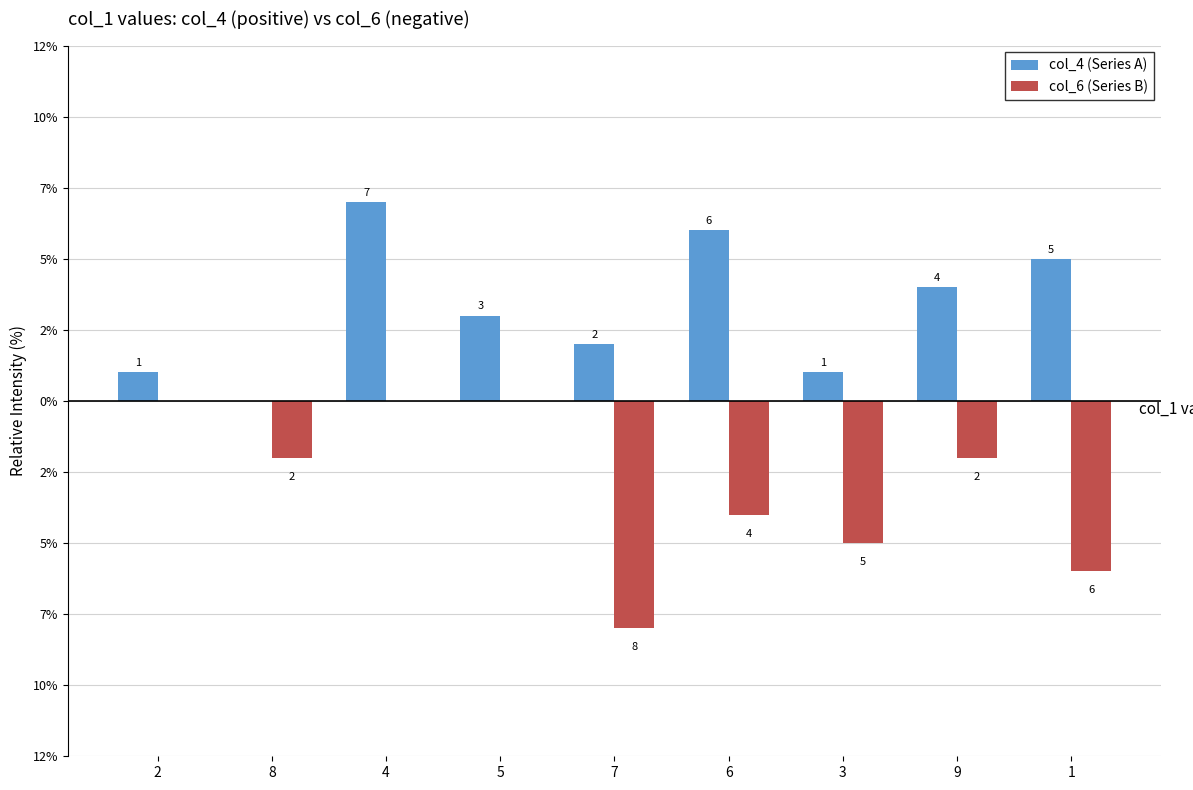

Does the chart contain stacked bars?

No